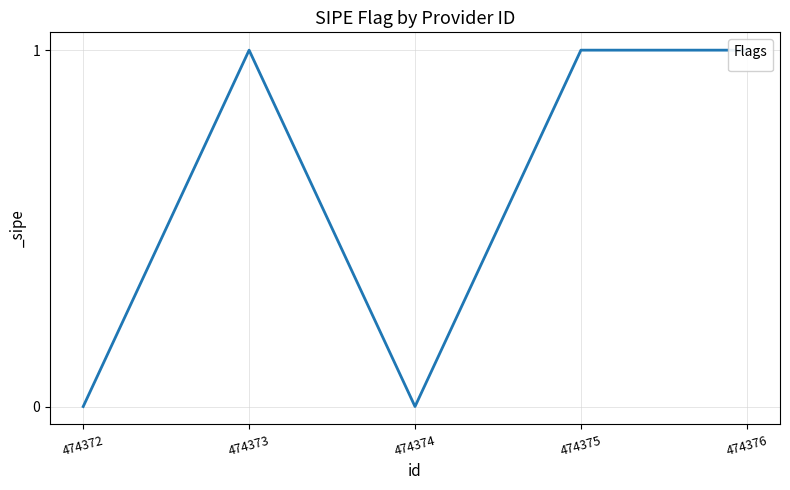

Which category has the lowest value across all series?

474372